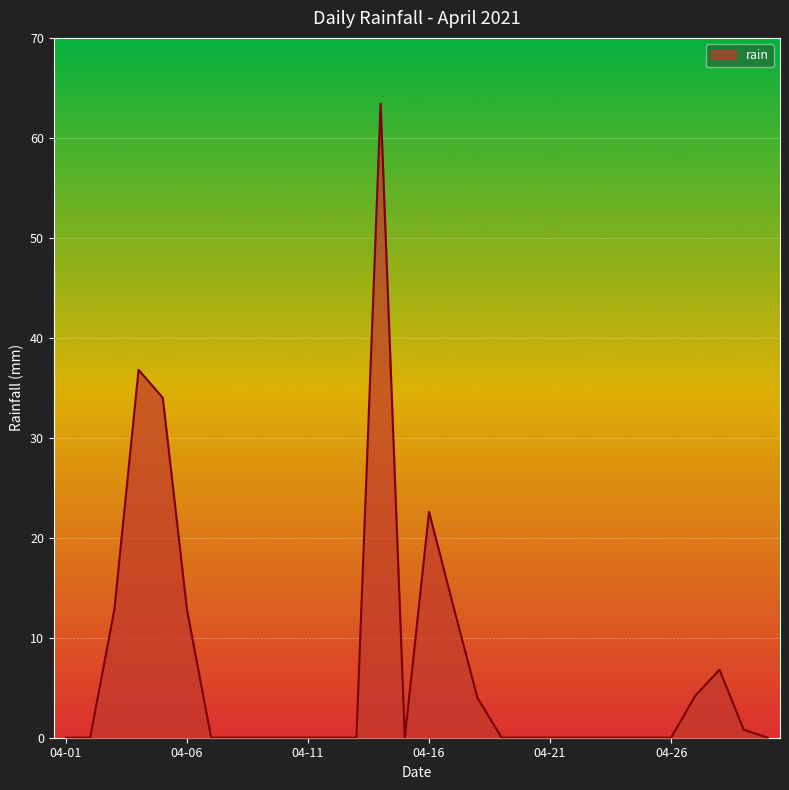

What is the maximum value shown in the chart?

63.4